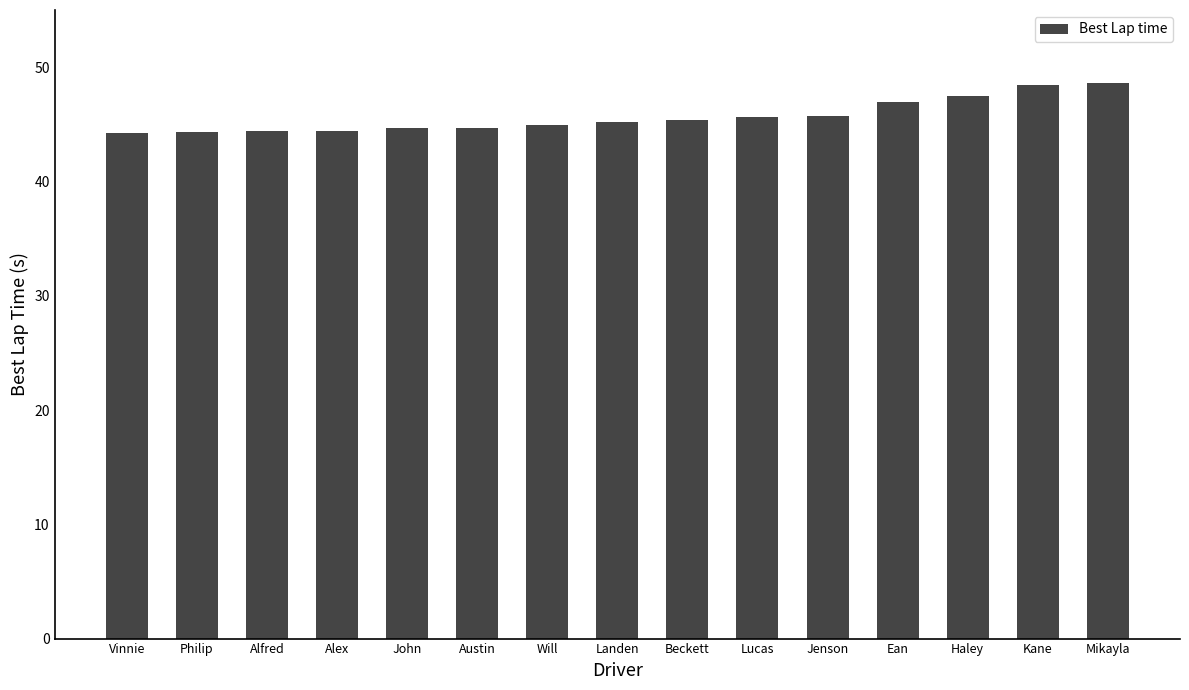

How many series are shown in this chart?

1